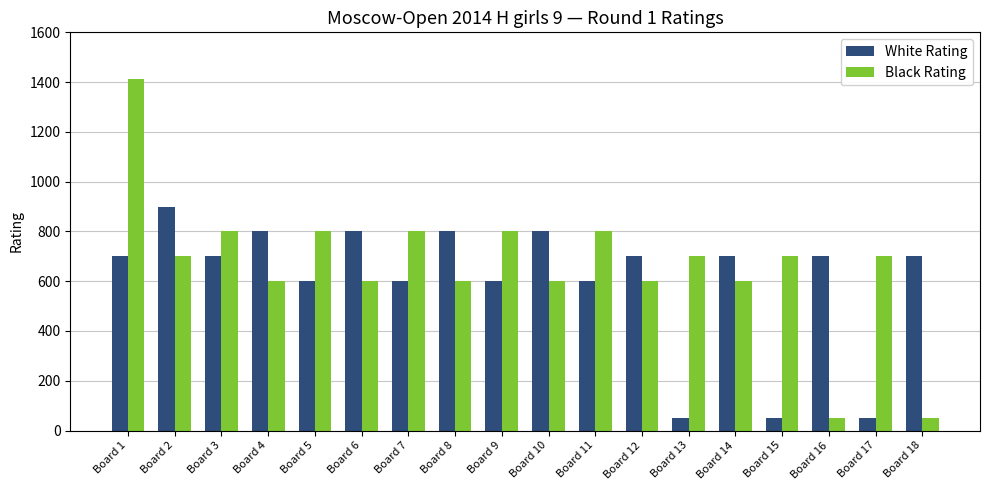

At which category does the chart reach its peak across all series?

Board 1